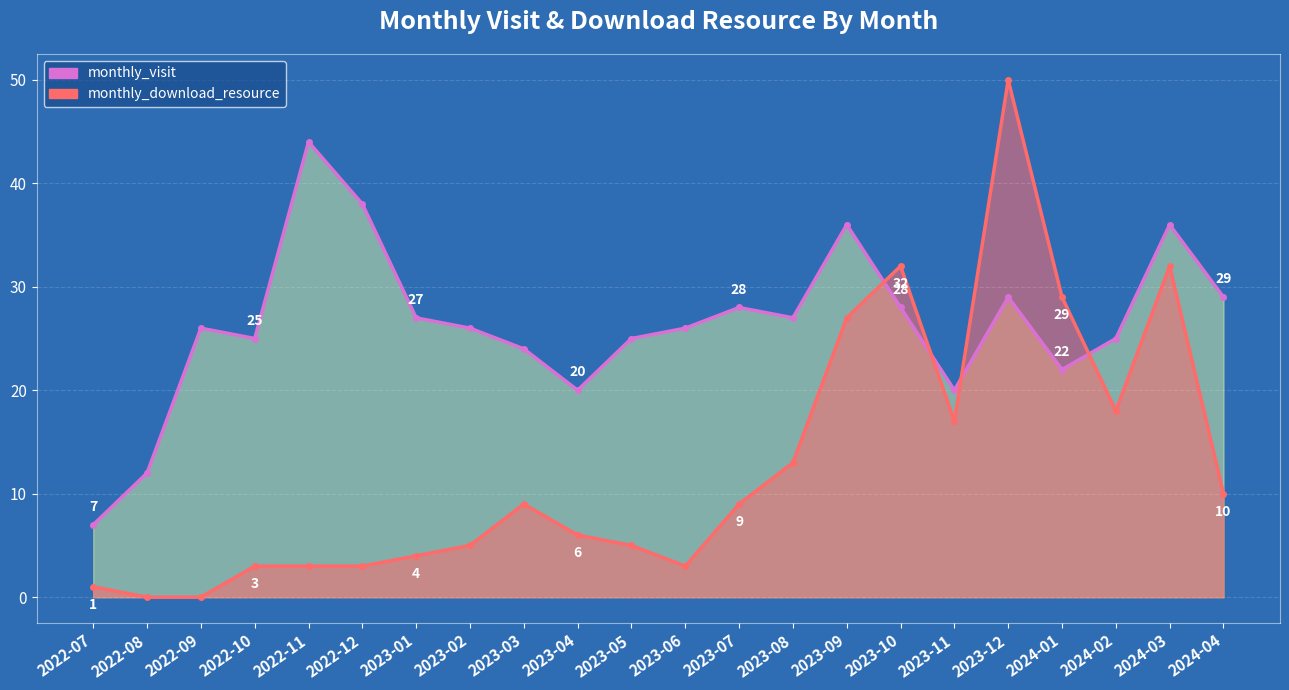

What is the sum of the monthly_visit values at 2023-09 and 2022-07?

43